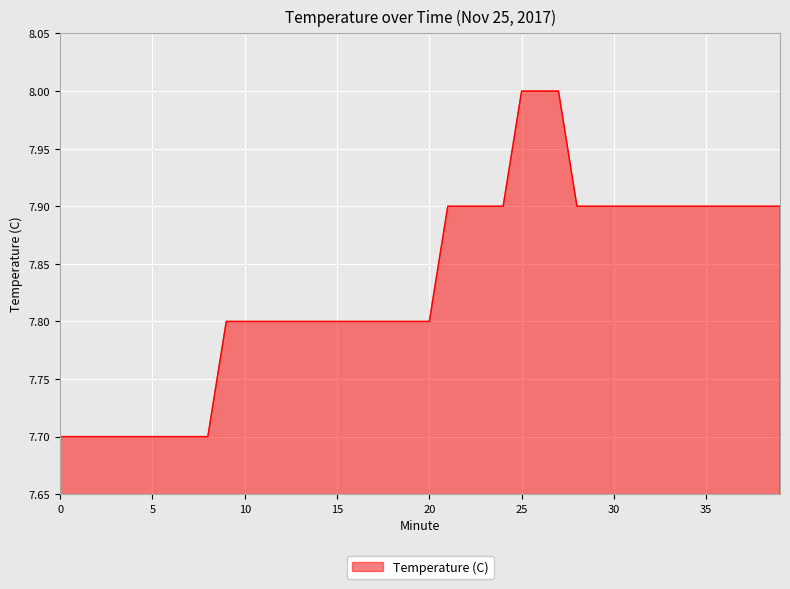

How many categories are shown in the chart?

40